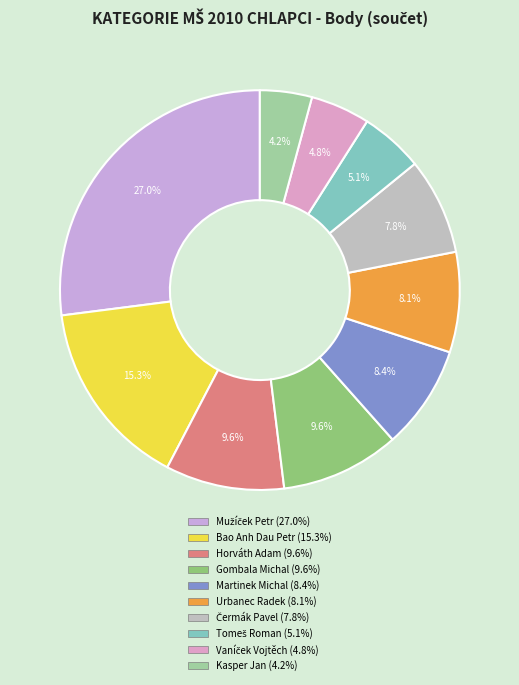

To the nearest percent, what is the difference between the largest and smallest slice percentages?

23%